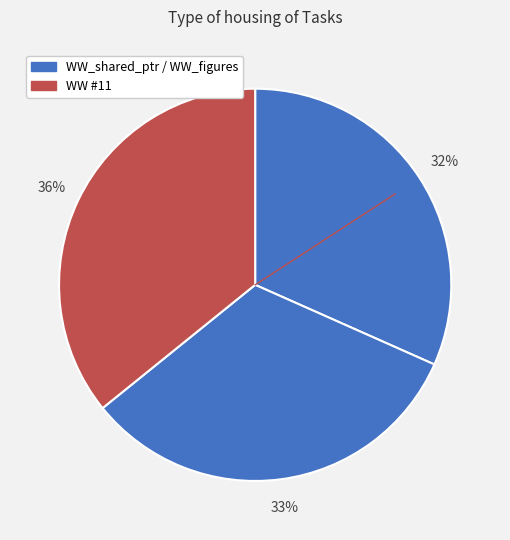

What is the largest slice in the pie chart?

WW #11